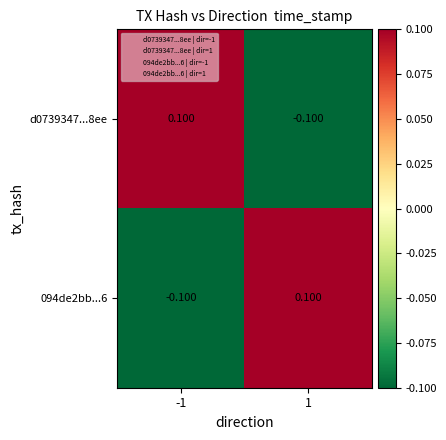

At which category is the sum across all series the highest?

-1